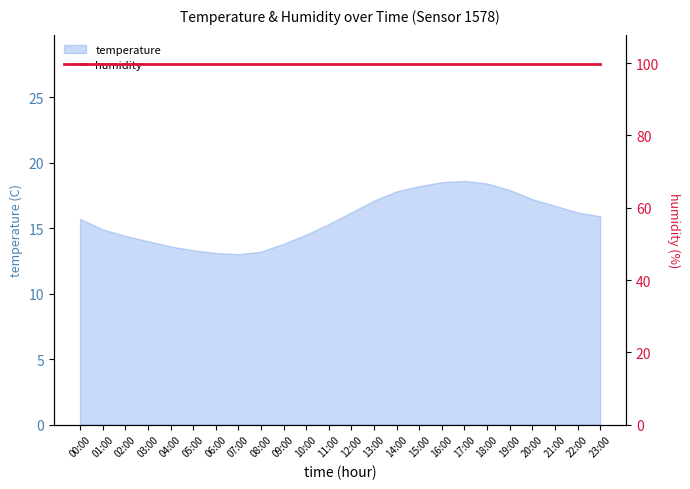

Where does the data first go above 15?

00:00